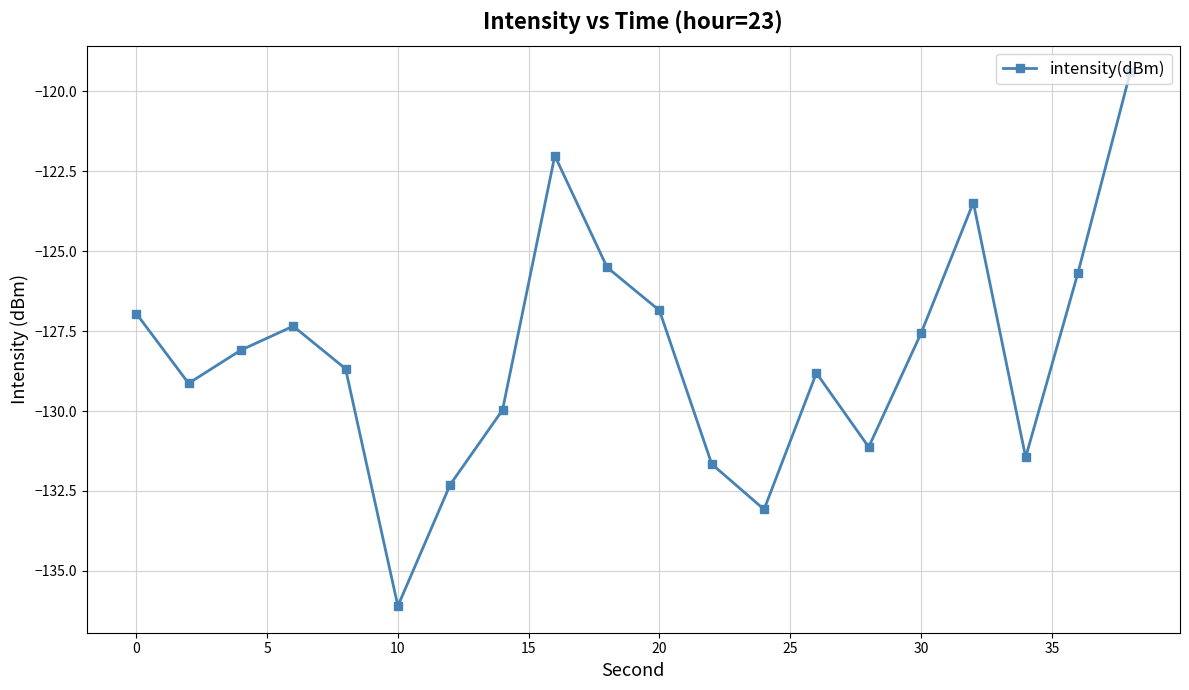

How many lines are shown in the chart?

1